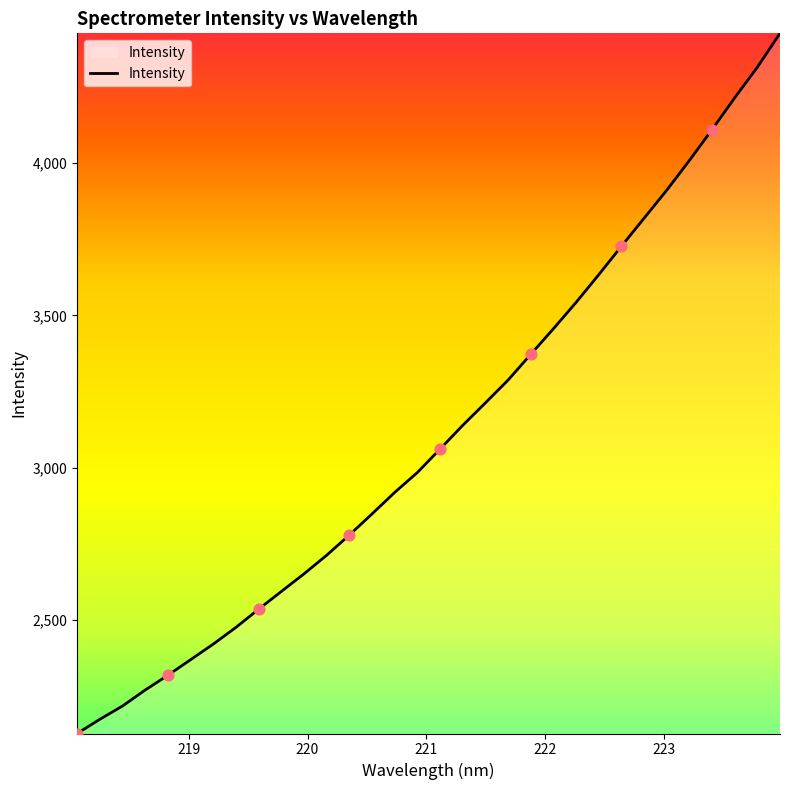

What is the minimum value shown in the chart?

2127.6